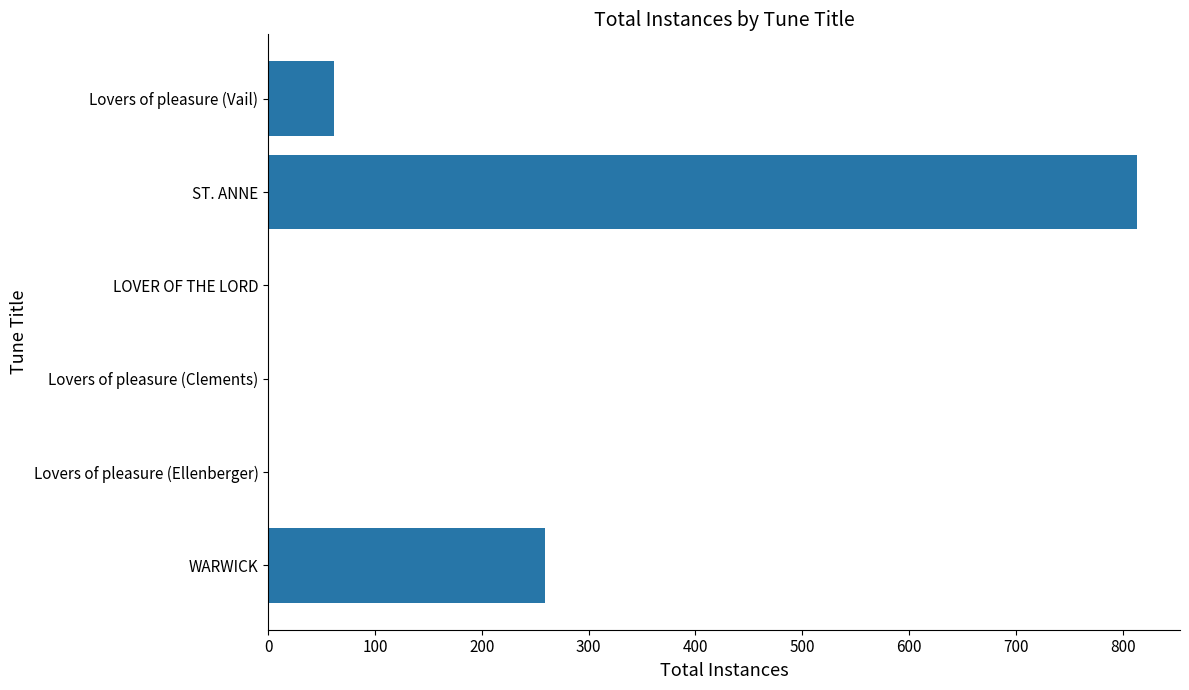

Which category has the highest value across all series?

ST. ANNE